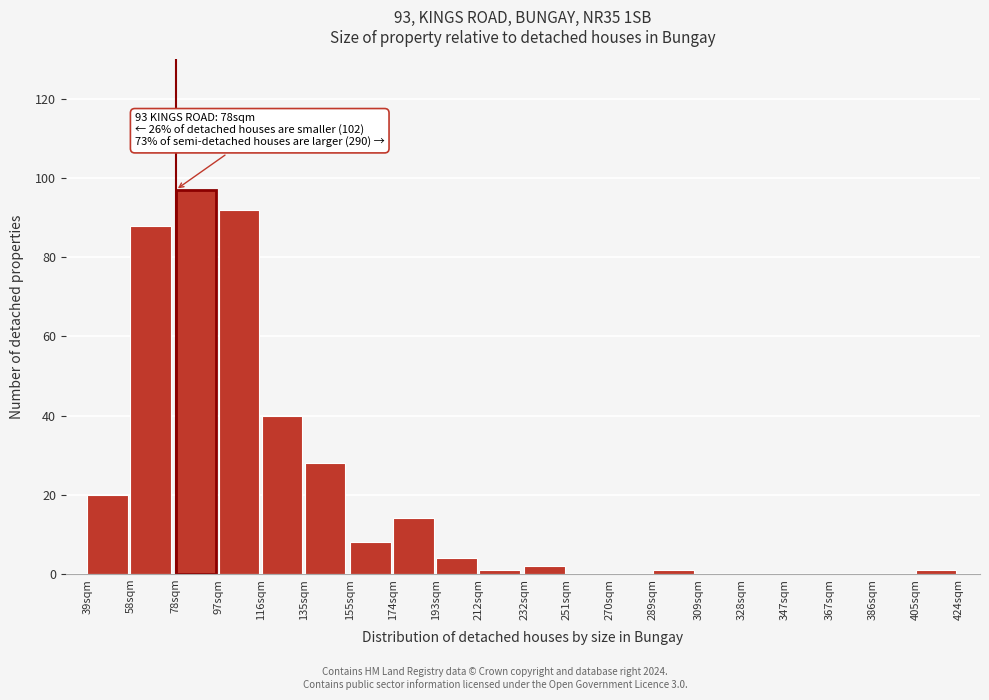

Which label corresponds to the largest value in the chart?

78sqm